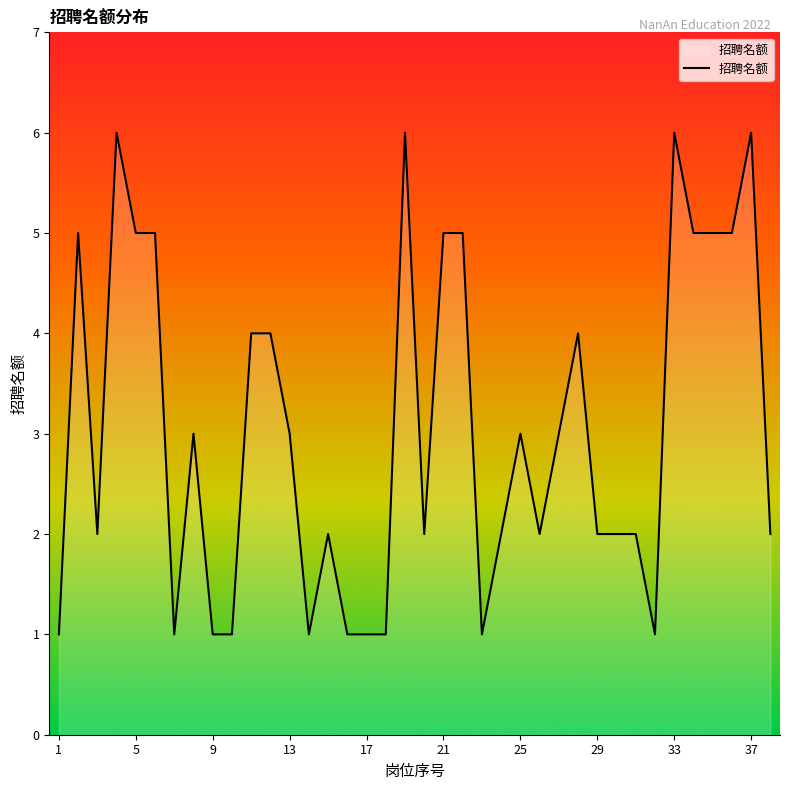

What is the maximum value shown in the chart?

6